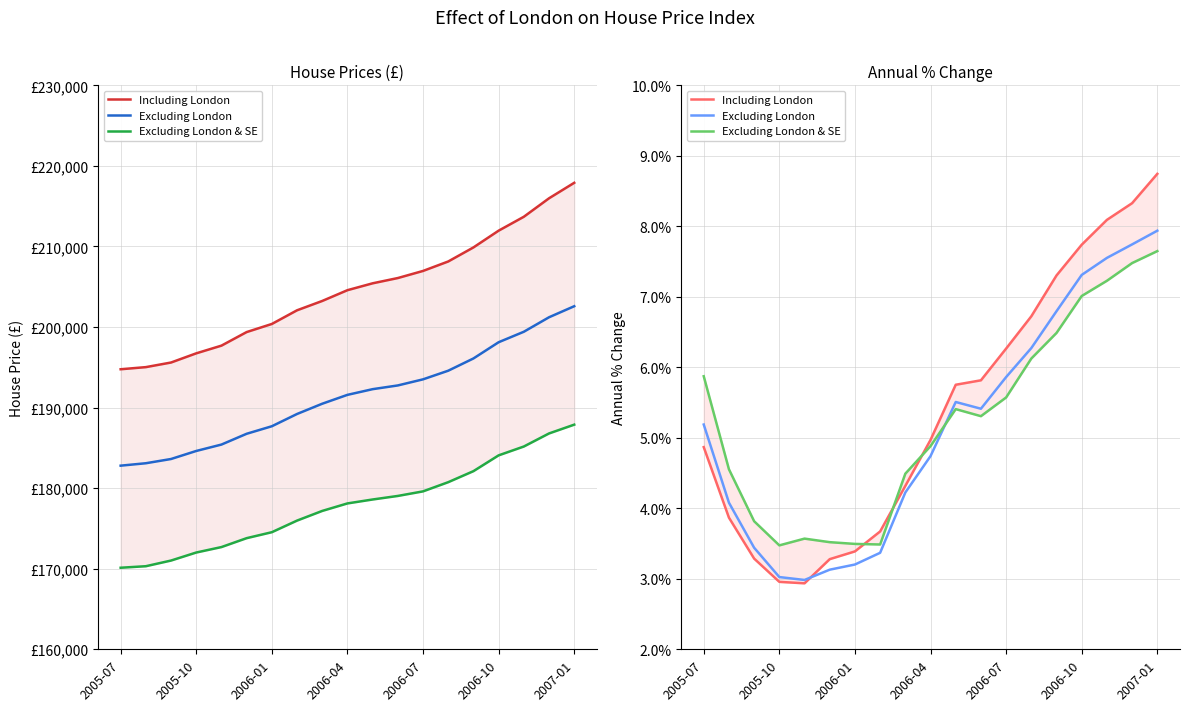

Does the chart have visible grid lines?

Yes